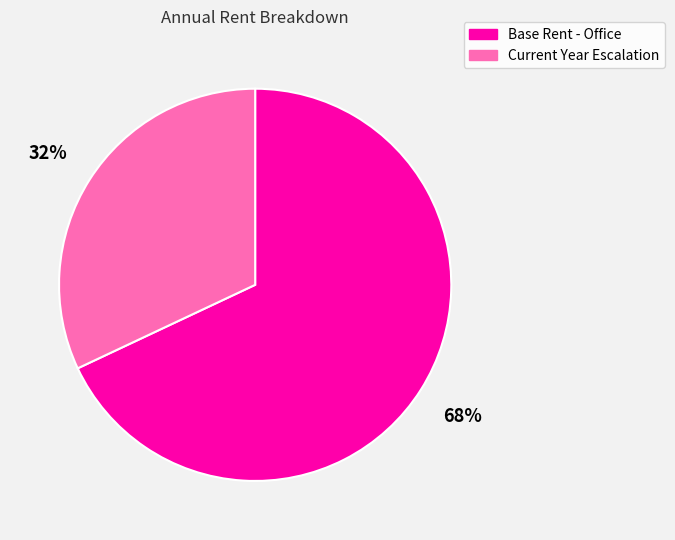

To the nearest percent, what portion does Current Year Escalation represent?

32%